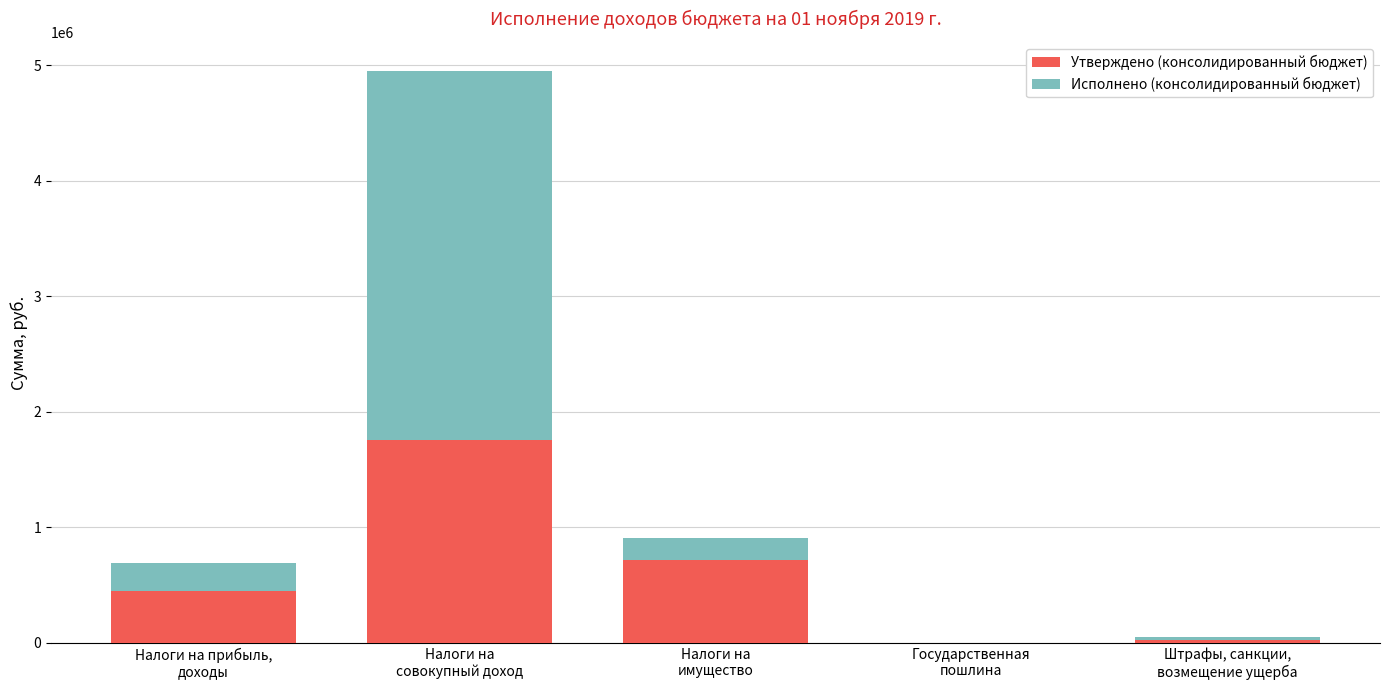

How many distinct data groups are displayed?

2